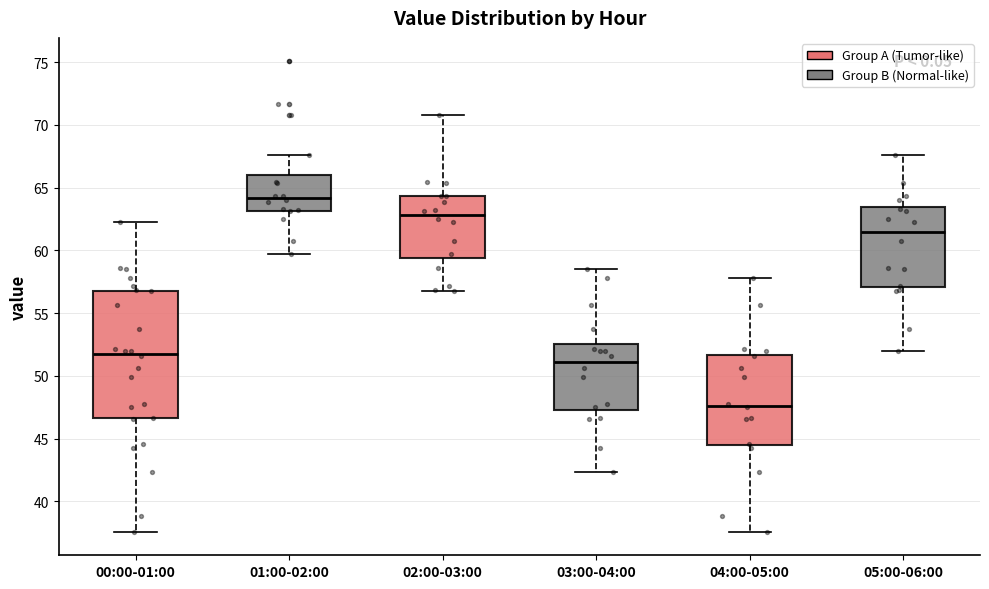

Where does the lower whisker of the box for 02:00-03:00 end on the y-axis? The values are not printed on the chart, so give them approximately, as read against the axis.

56.5